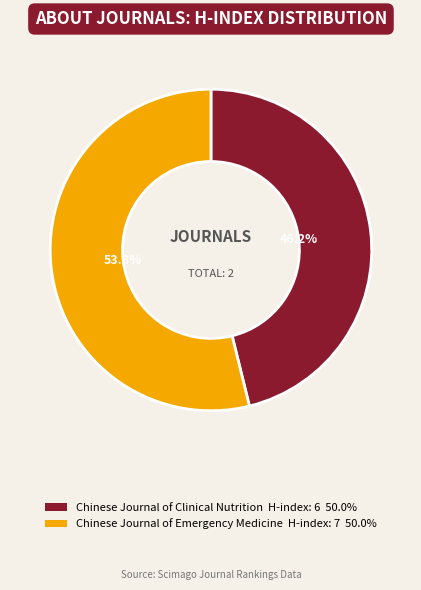

To the nearest percent, what percentage of the pie is Chinese Journal of Emergency Medicine?

54%